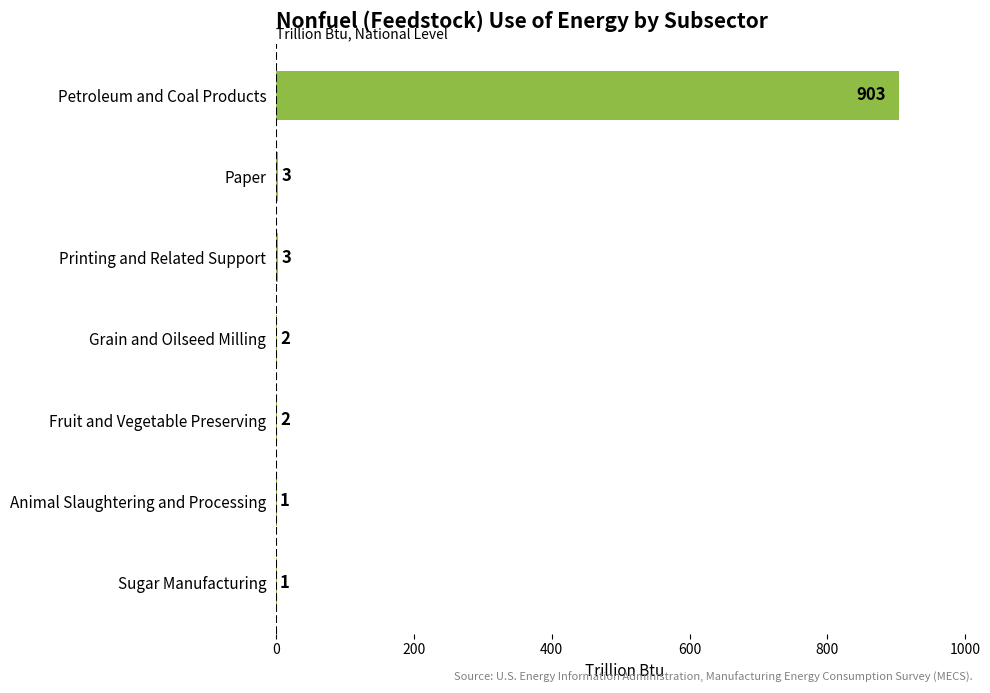

Reading top to bottom, extract all data points from this chart.

Petroleum and Coal Products=903	Paper=3	Printing and Related Support=3	Grain and Oilseed Milling=2	Fruit and Vegetable Preserving=2	Animal Slaughtering and Processing=1	Sugar Manufacturing=1